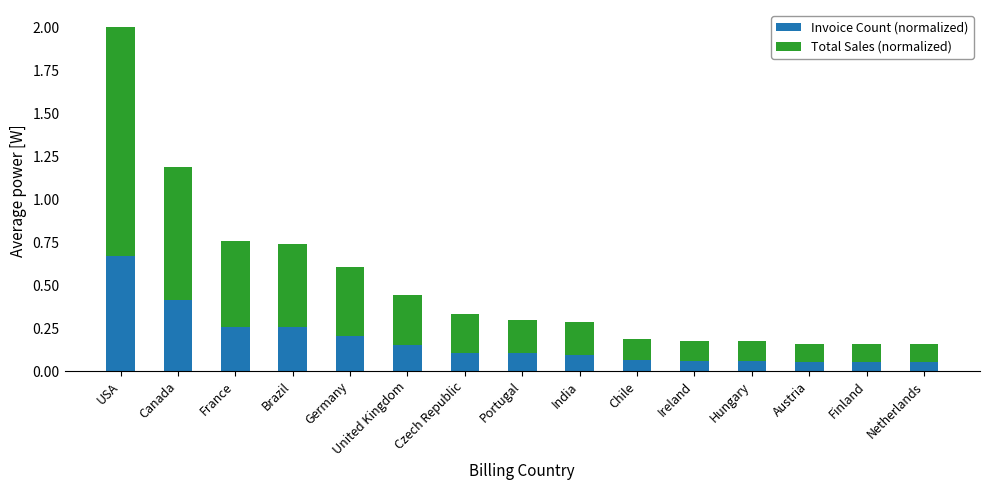

At which category is the sum across all series the highest?

USA